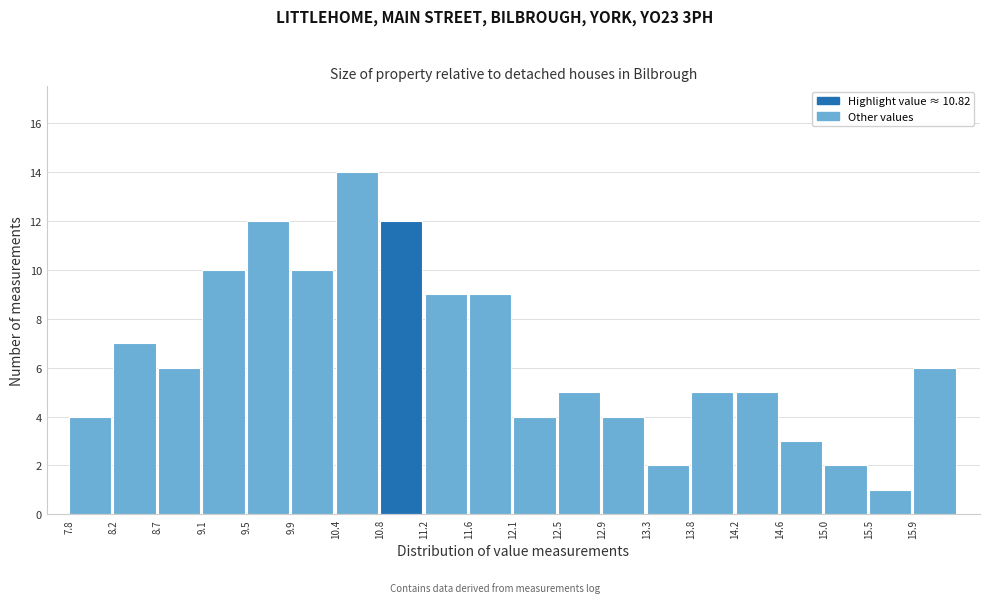

Reading left to right, list every bar in this chart as the range it spans on the x-axis followed by its height. Neither the bar edges nor the heights are printed on the chart, so give them approximately, as read against the axes.

7.80 to 8.25: 4
8.25 to 8.65: 7
8.65 to 9.10: 6
9.10 to 9.50: 10
9.50 to 9.95: 12
9.95 to 10.35: 10
10.35 to 10.80: 14
10.80 to 11.20: 12
11.20 to 11.65: 9
11.65 to 12.05: 9
12.05 to 12.50: 4
12.50 to 12.90: 5
12.90 to 13.35: 4
13.35 to 13.75: 2
13.75 to 14.20: 5
14.20 to 14.60: 5
14.60 to 15.05: 3
15.05 to 15.45: 2
15.45 to 15.90: 1
15.90 to 16.30: 6